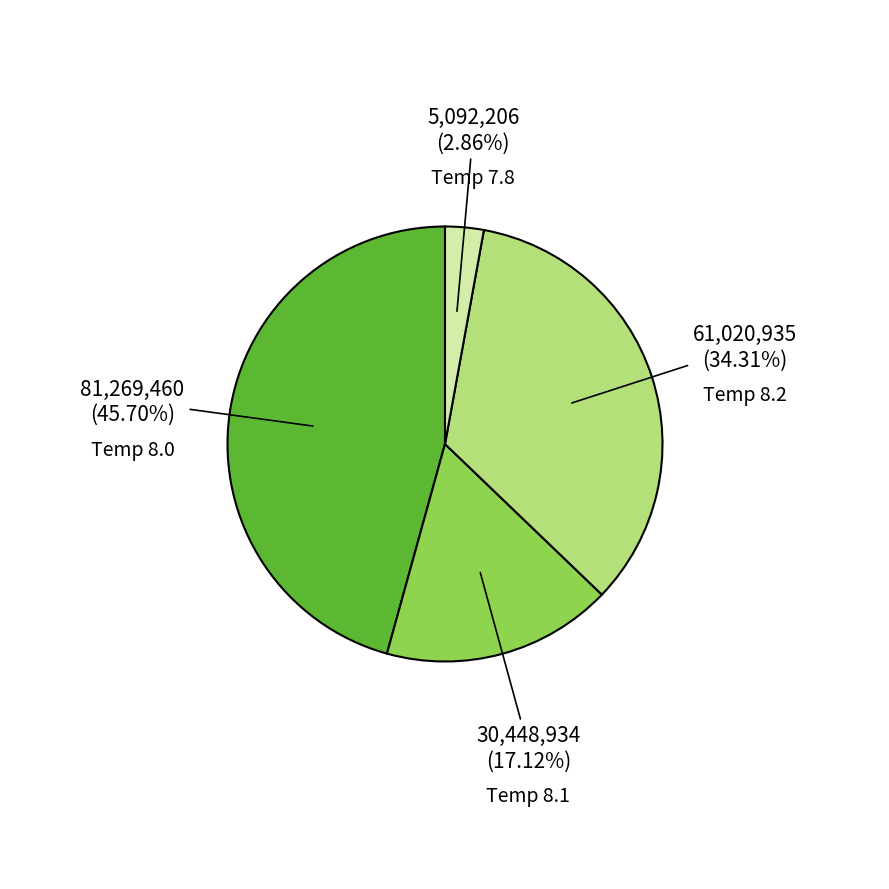

Do Temp 8.1 and Temp 8.0 together represent more than half of the pie?

Yes